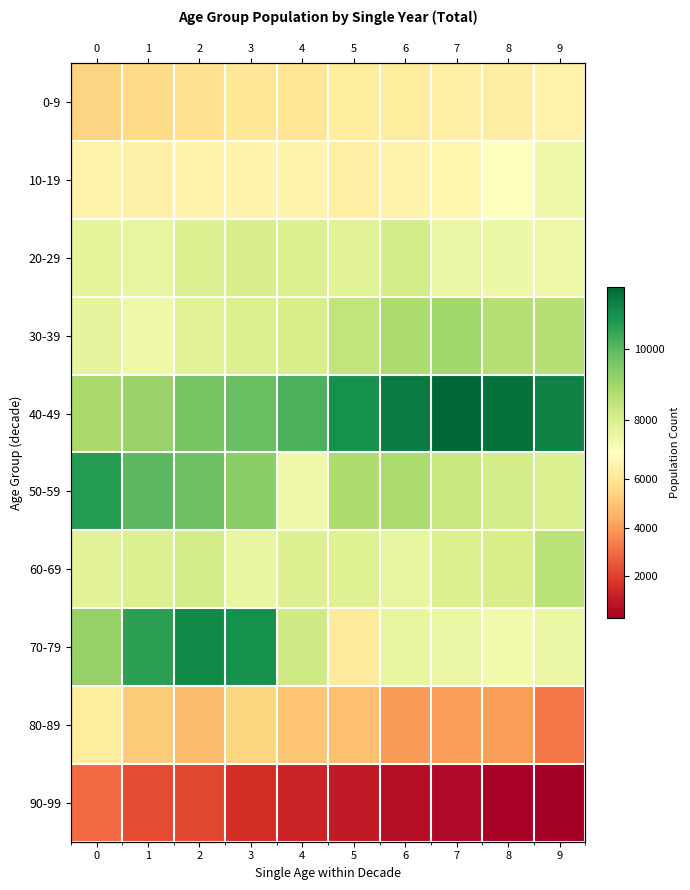

True or false: 40-49 has a value of 8898 at 0.

True